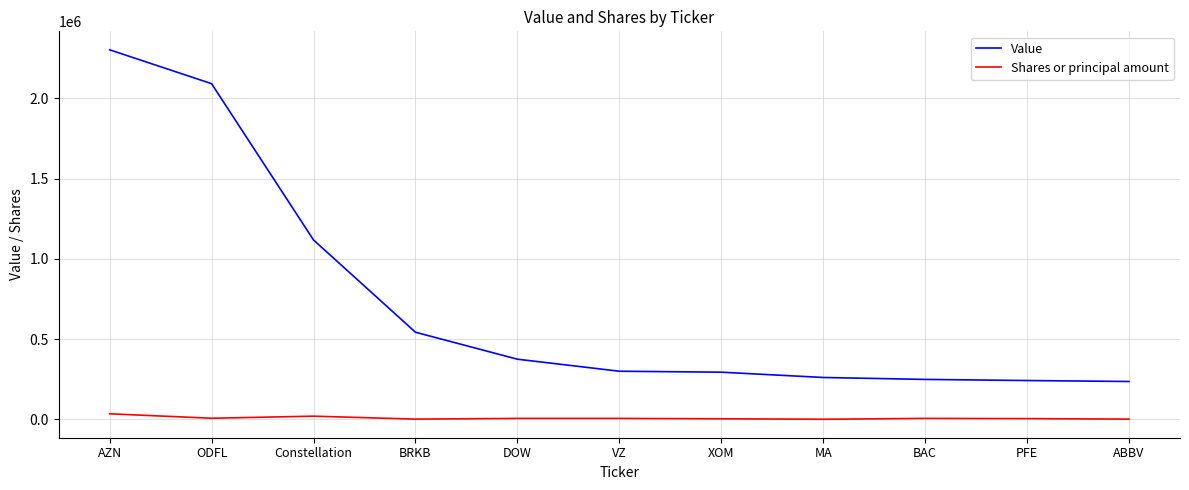

What is the difference between the Value values at AZN and DOW?

1928000